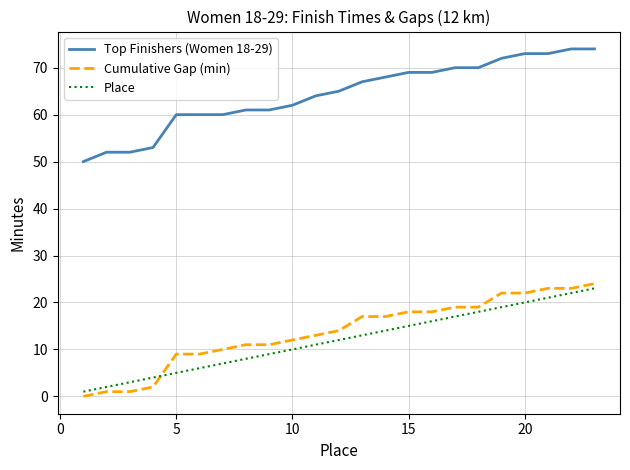

What is the maximum value shown in the chart?

74